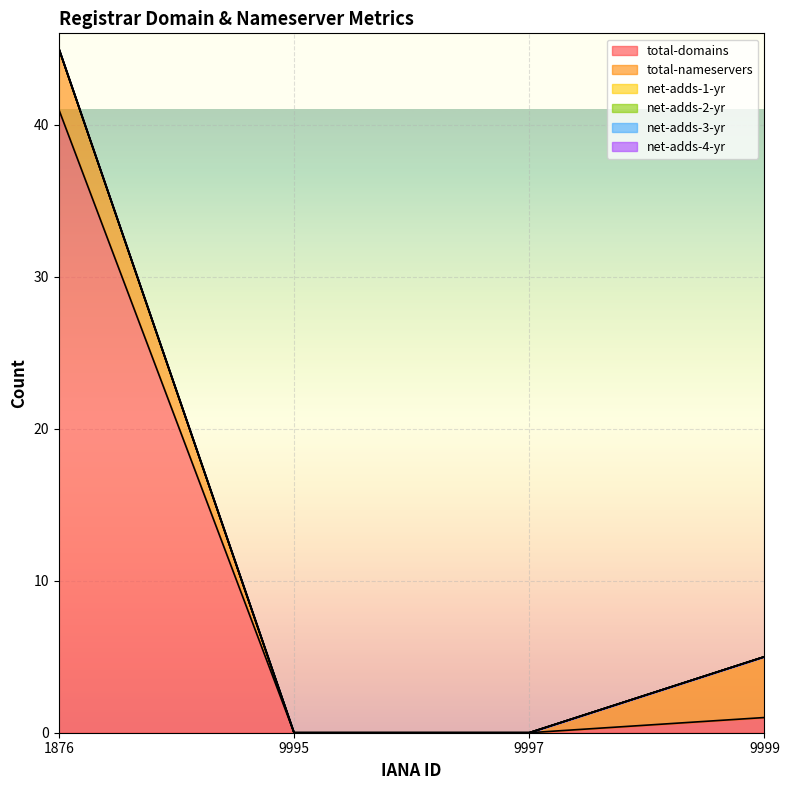

At which category does the chart reach its minimum across all series?

9995